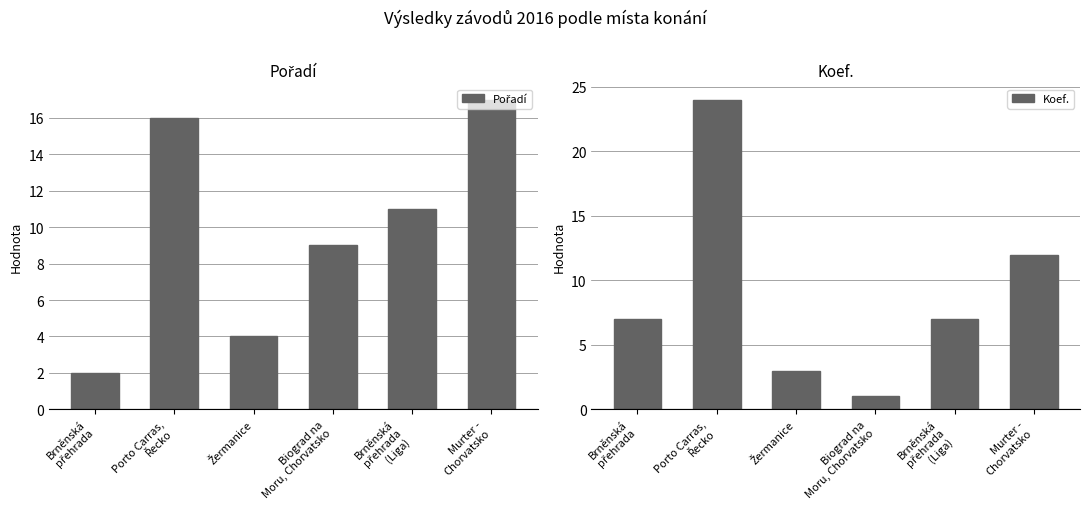

The value of Pořadí at Brněnská
přehrada
(Liga) is 11. True or false?

True